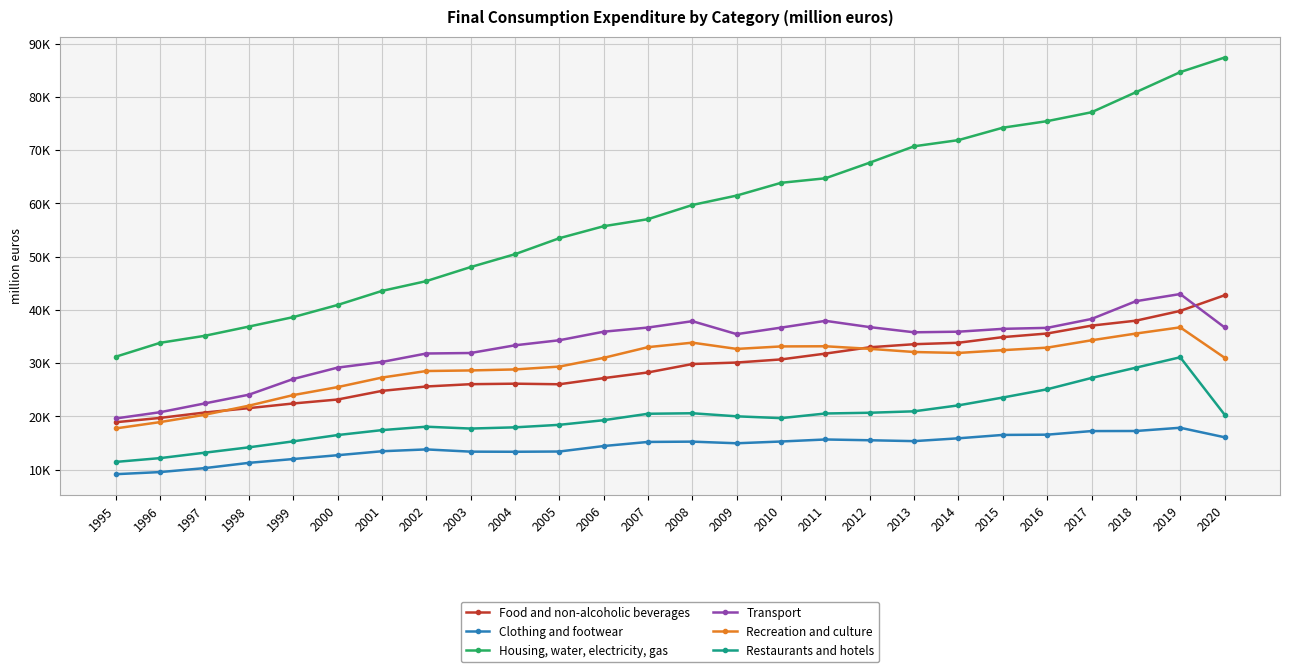

The Recreation and culture series shows 33134 at 2010. True or false?

True